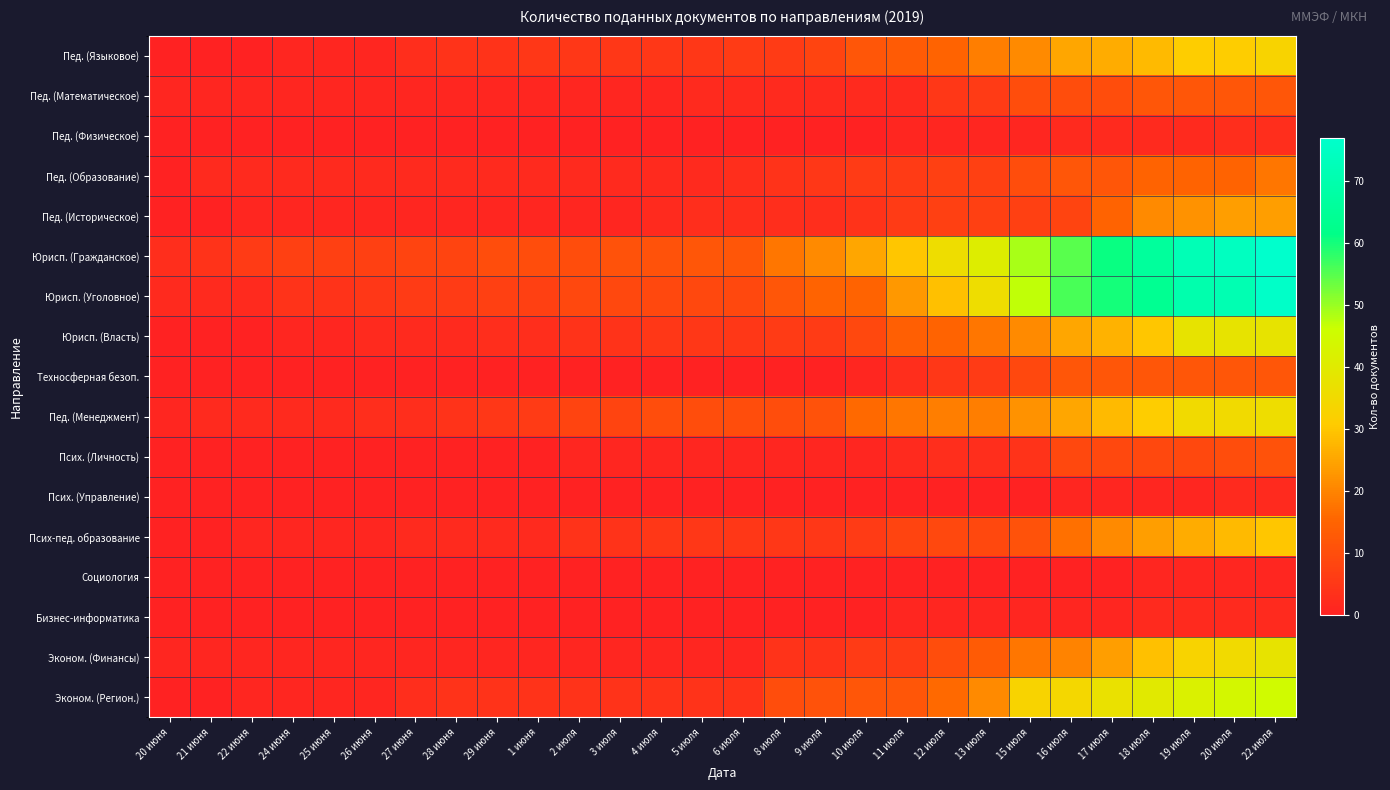

What is the difference between the highest and lowest values at 11 июля?

30